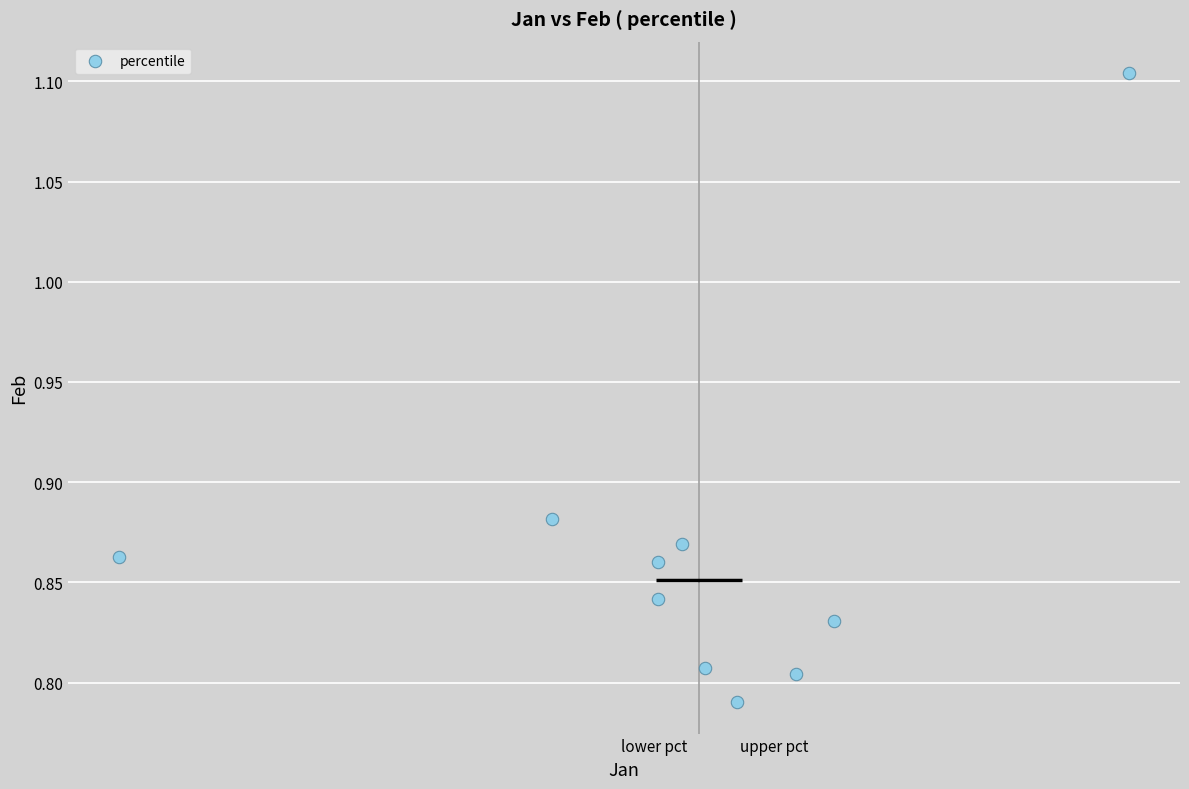

How many points are shown in the scatter plot?

10